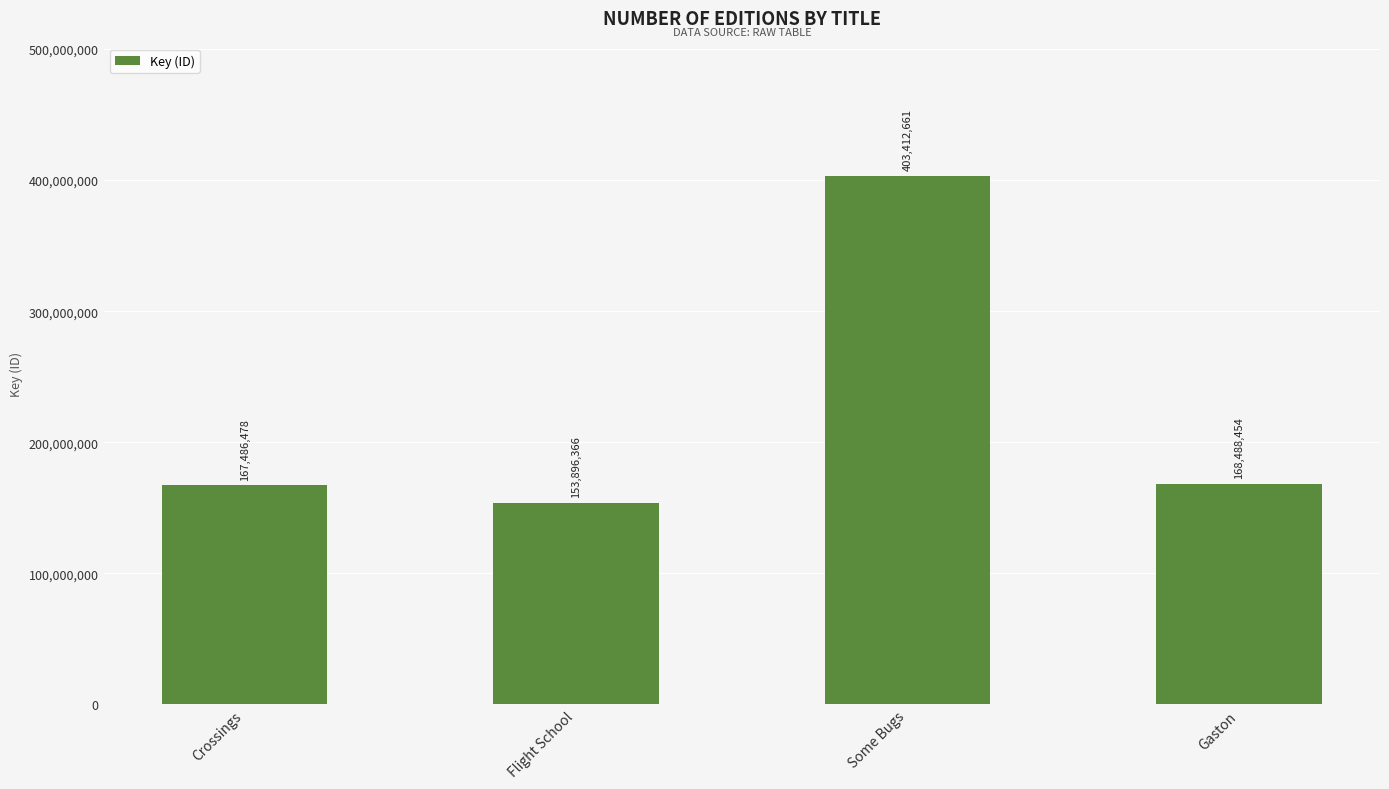

What position from the right is Some Bugs?

2